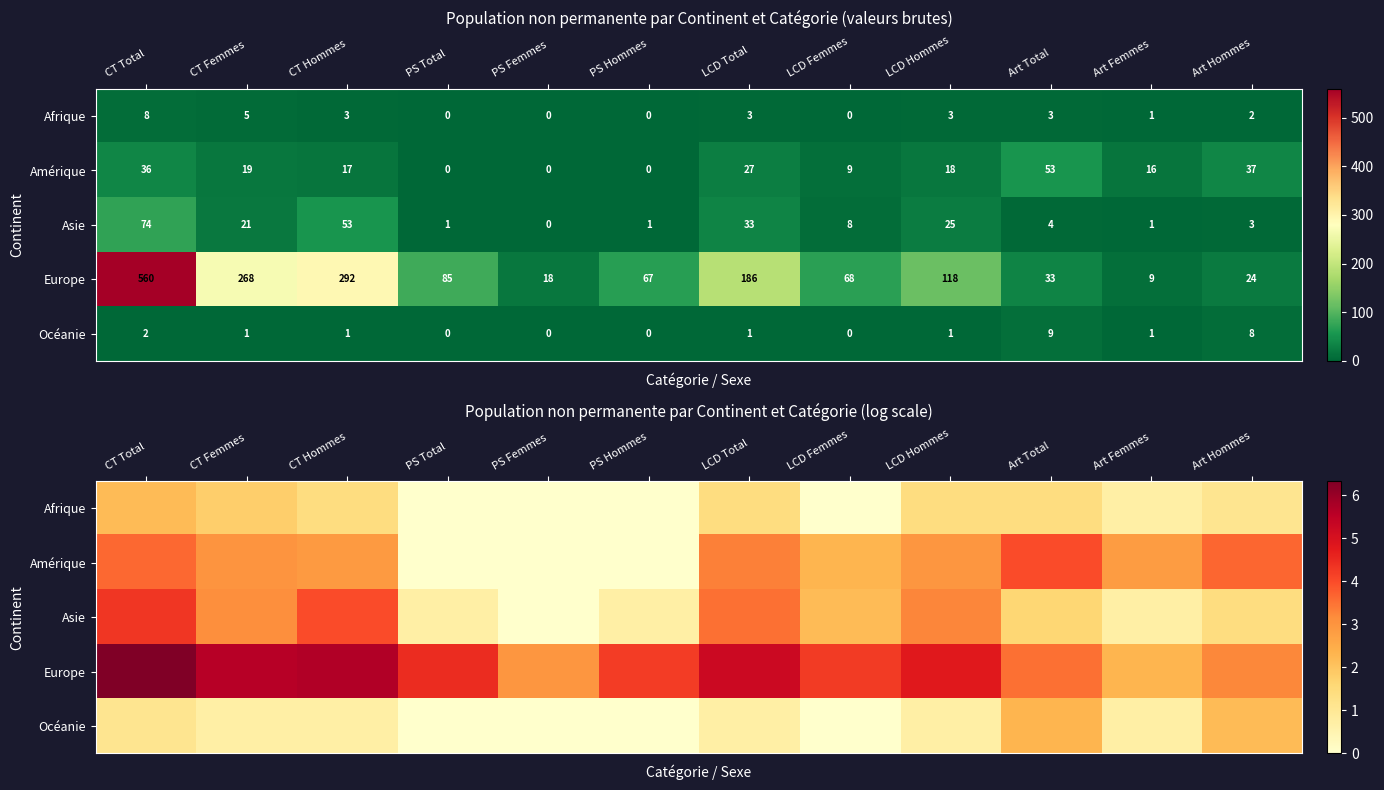

At which category does the chart reach its peak across all series?

CT Total